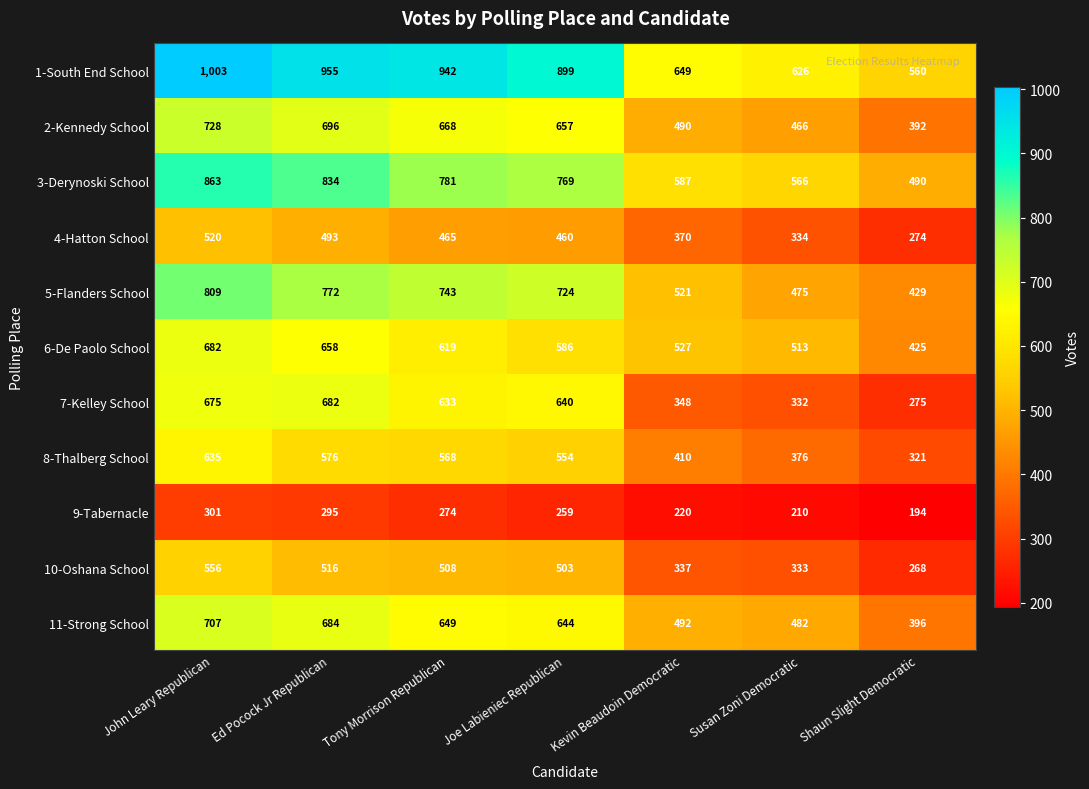

How many data points in 9-Tabernacle are less than 259?

3